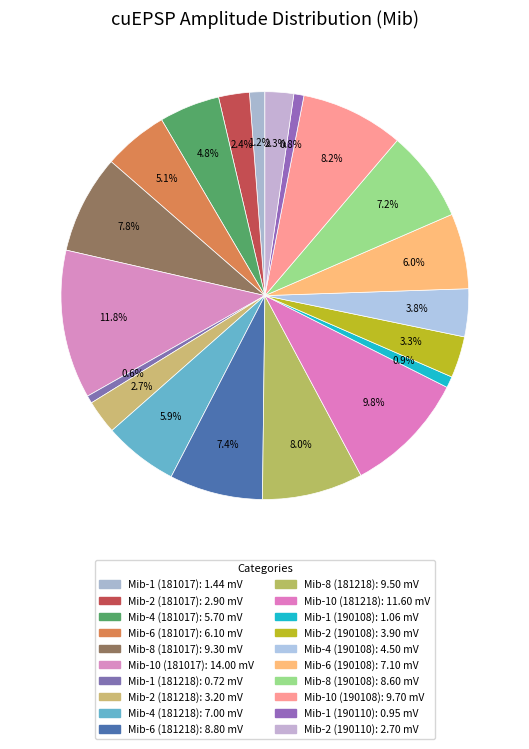

Does Mib-1 (181218) account for over 50% of the chart?

No